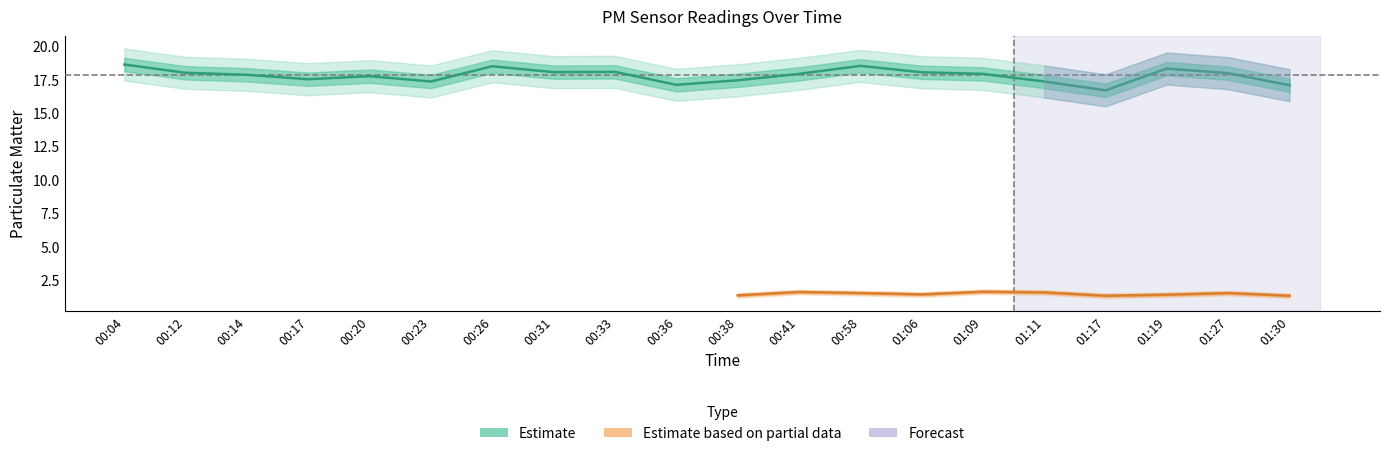

Reading left to right, extract all data points from this chart.

18.6	18.0	17.8	17.5	17.7	17.3	18.5	18.0	18.1	17.1	17.4	17.9	18.5	18.0	17.9	17.3	16.7	18.3	17.9	17.1